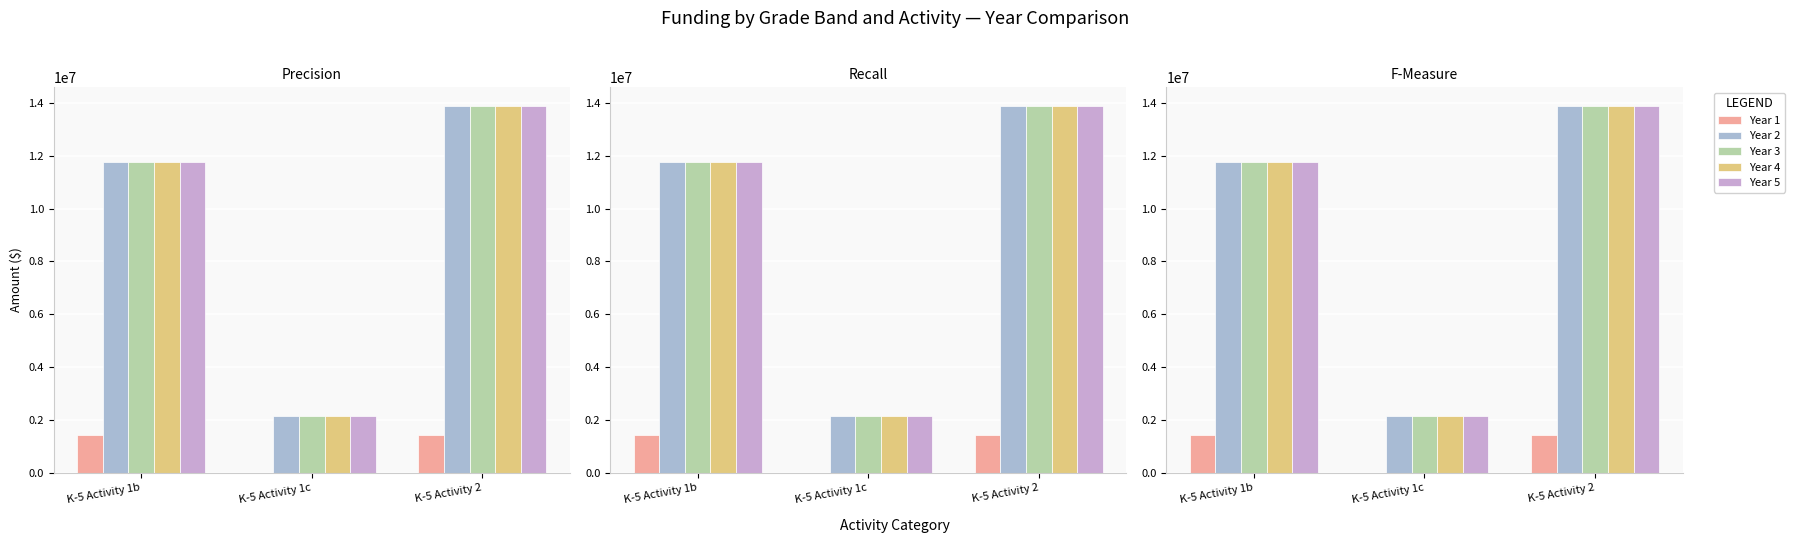

What is the label of the 1st bar from the left?

K-5 Activity 1b